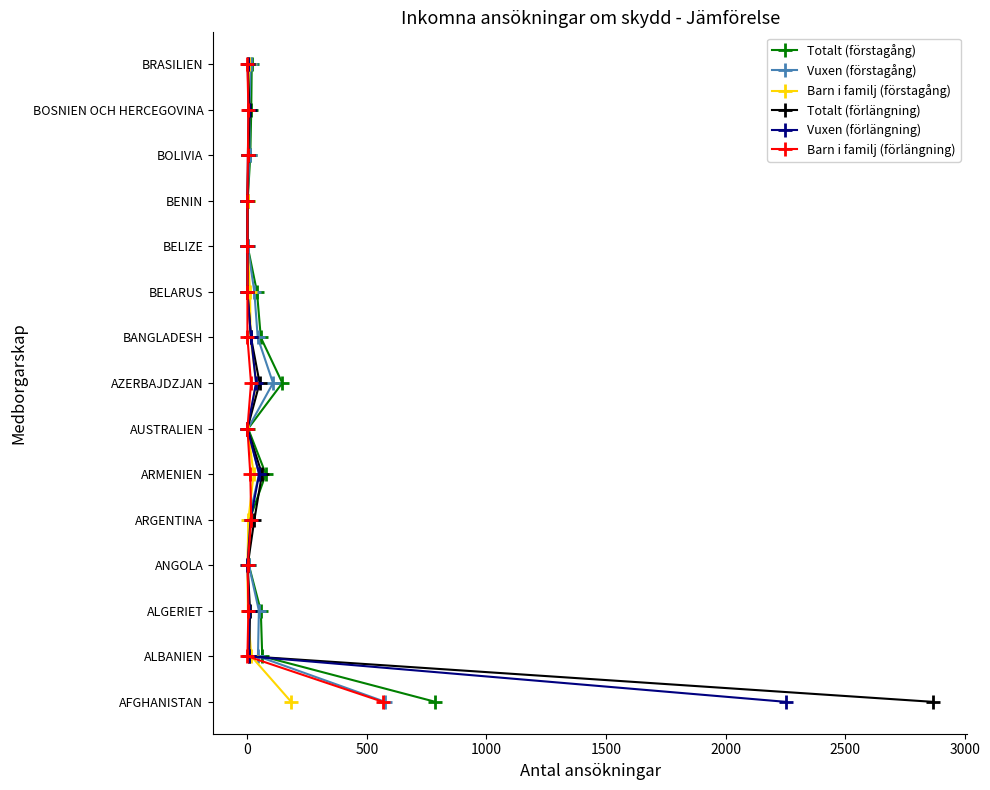

Is this an area chart (filled region under the line)?

No